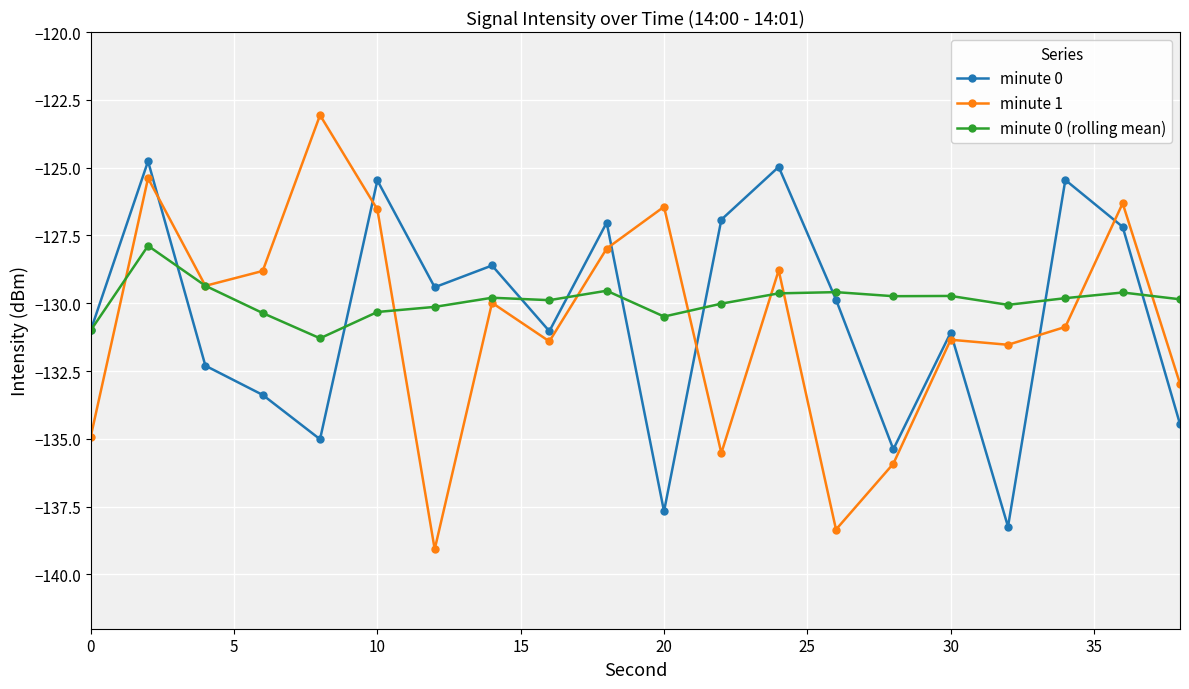

List the series in order of their peak value, lowest first.

minute 0 (rolling mean), minute 0, minute 1